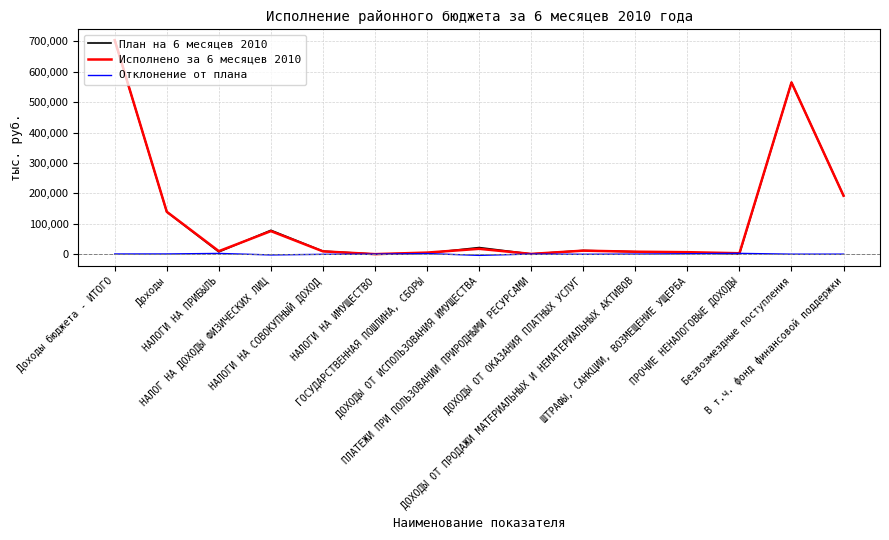

What is the maximum value shown in the chart?

703999